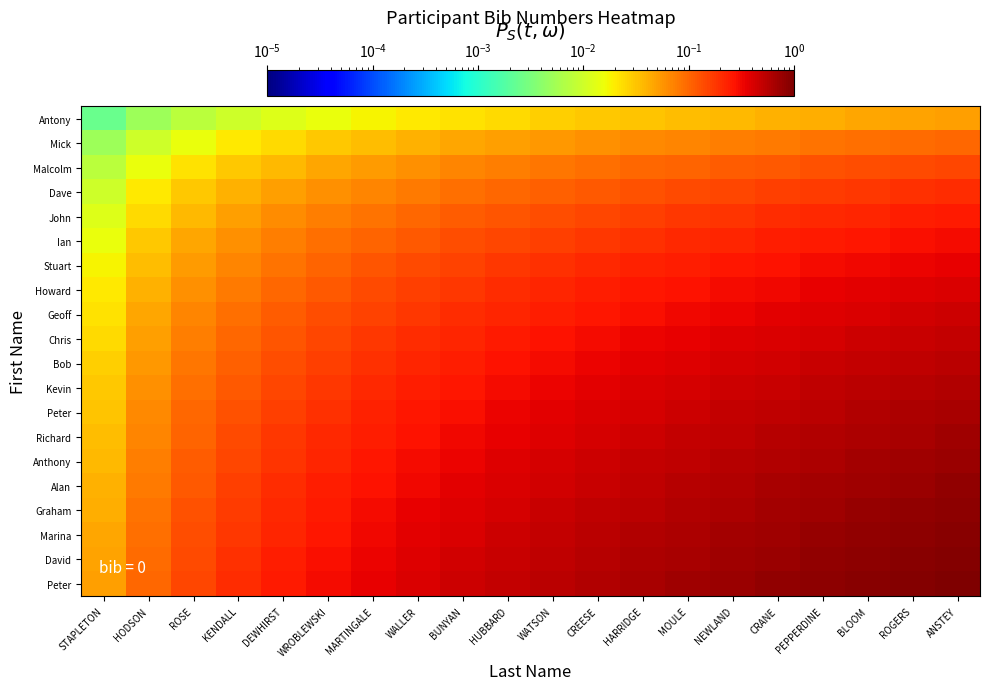

At which category is the sum across all series the highest?

ANSTEY